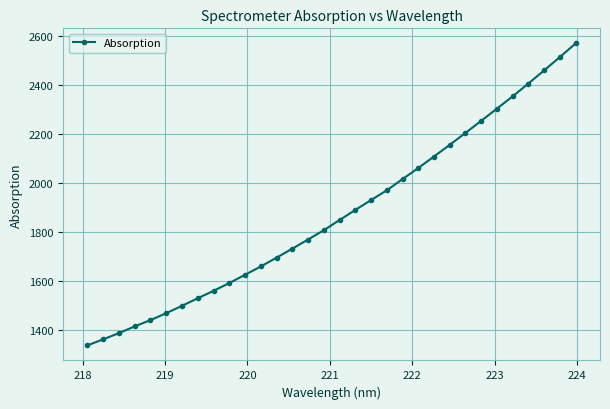

What is the sum of all values?

59919.3